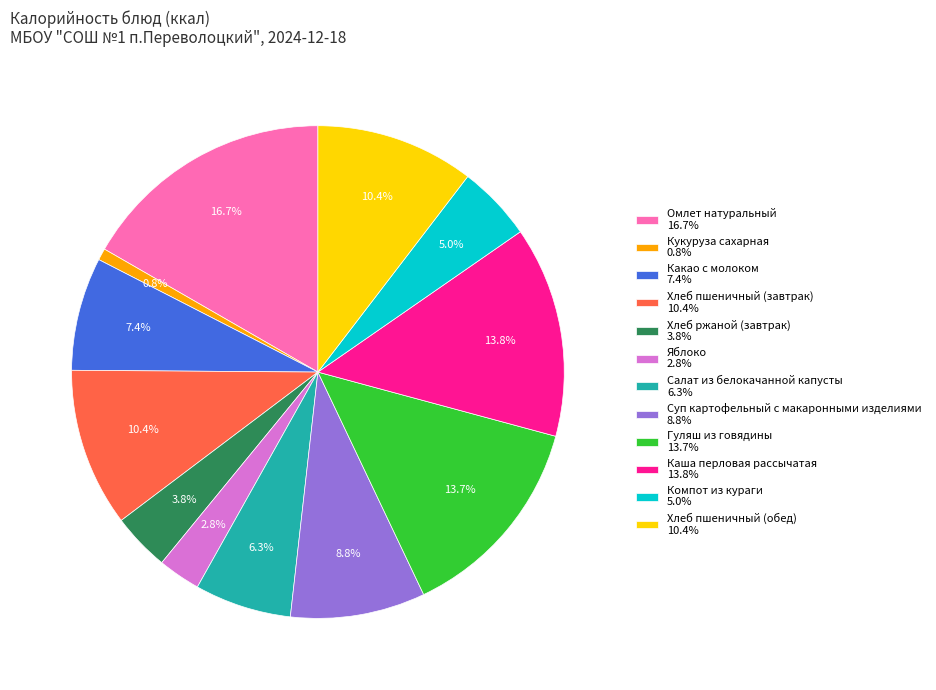

Is it true that Хлеб пшеничный (обед) is 2% of the pie?

False